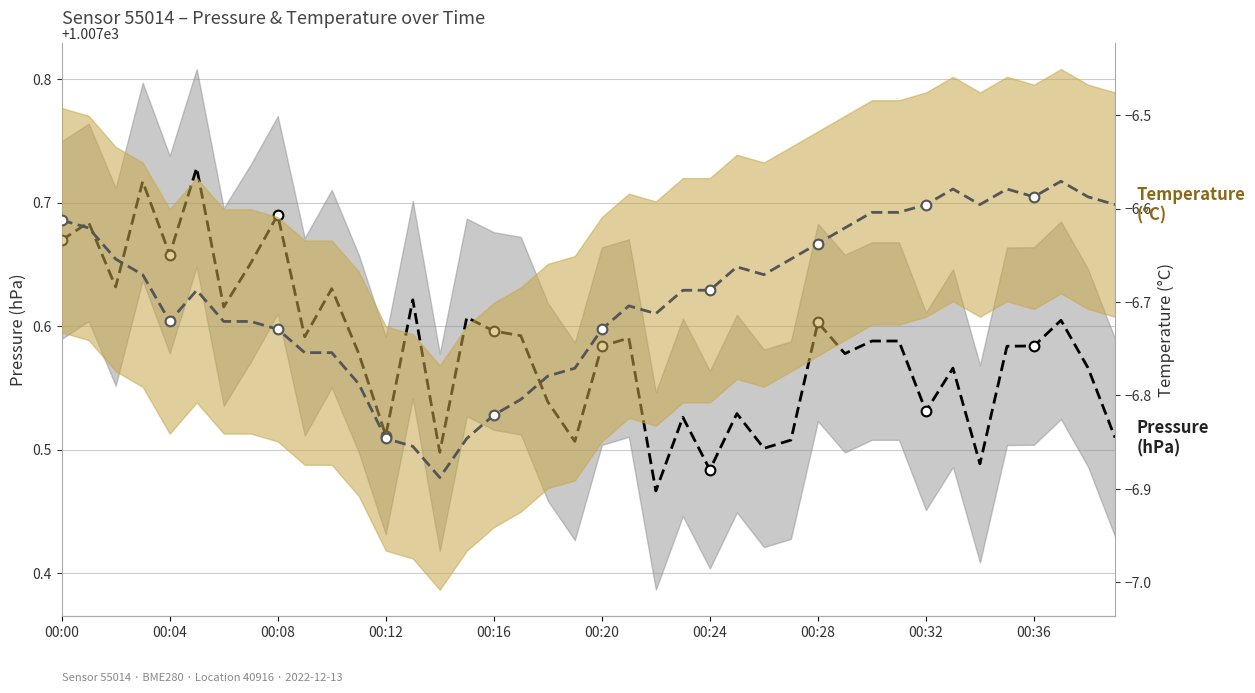

Reading right to left, transcribe all the data shown in this chart.

Pressure (hPa): 1007.5	1007.6	1007.6	1007.6	1007.6	1007.5	1007.6	1007.5	1007.6	1007.6	1007.6	1007.6	1007.5	1007.5	1007.5	1007.5	1007.5	1007.5	1007.6	1007.6	1007.5	1007.5	1007.6	1007.6	1007.6	1007.5	1007.6	1007.5	1007.6	1007.6	1007.6	1007.7	1007.7	1007.6	1007.7	1007.7	1007.7	1007.6	1007.7	1007.7
Temperature (°C): -6.6	-6.6	-6.6	-6.6	-6.6	-6.6	-6.6	-6.6	-6.6	-6.6	-6.6	-6.6	-6.7	-6.7	-6.7	-6.7	-6.7	-6.7	-6.7	-6.7	-6.8	-6.8	-6.8	-6.8	-6.8	-6.9	-6.9	-6.8	-6.8	-6.8	-6.8	-6.7	-6.7	-6.7	-6.7	-6.7	-6.7	-6.7	-6.6	-6.6